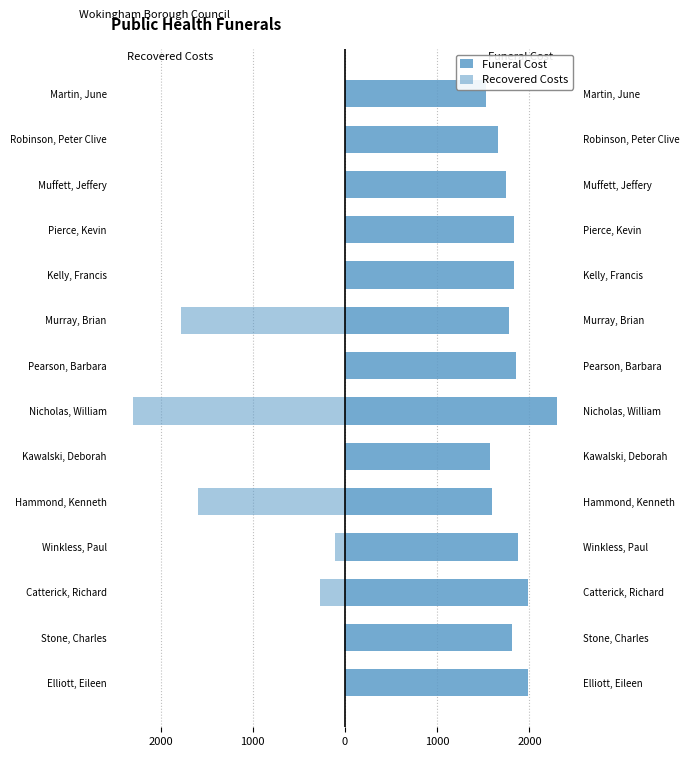

True or false: Funeral Cost has a value of 311.3 at Martin, June.

False